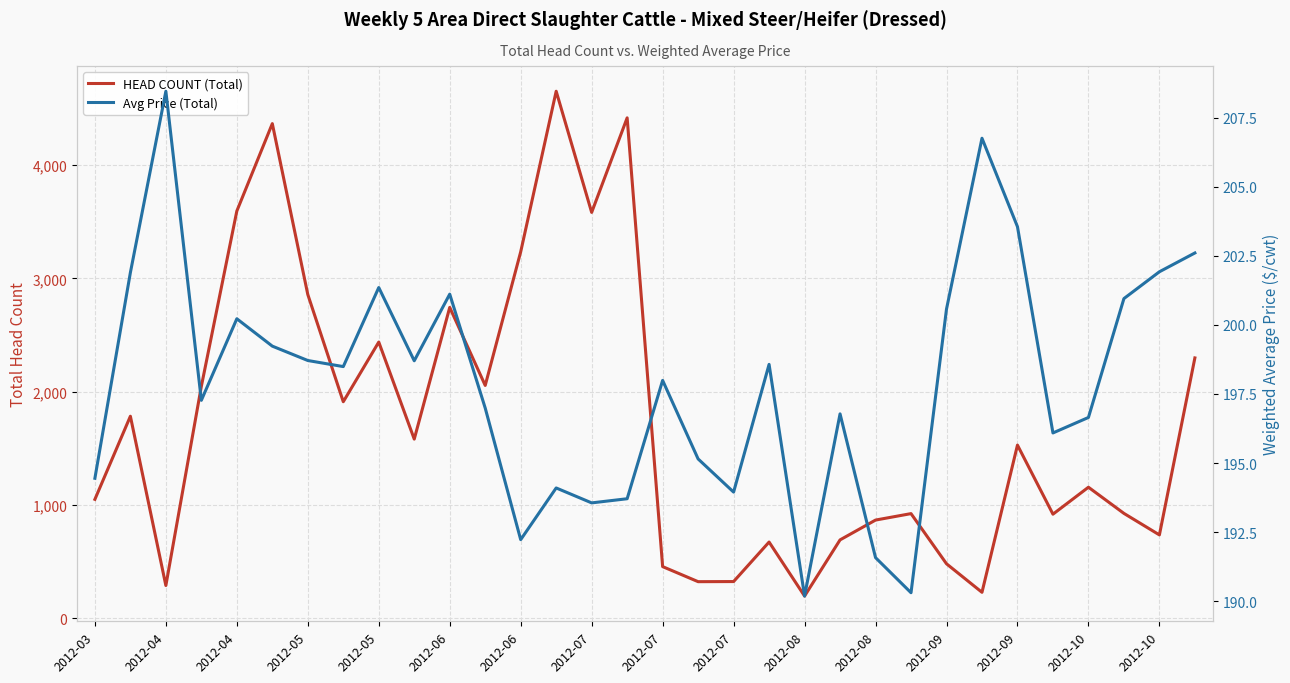

What is the difference between the Avg Price (Total) values at 2012-08 and 2012-09?

7.0